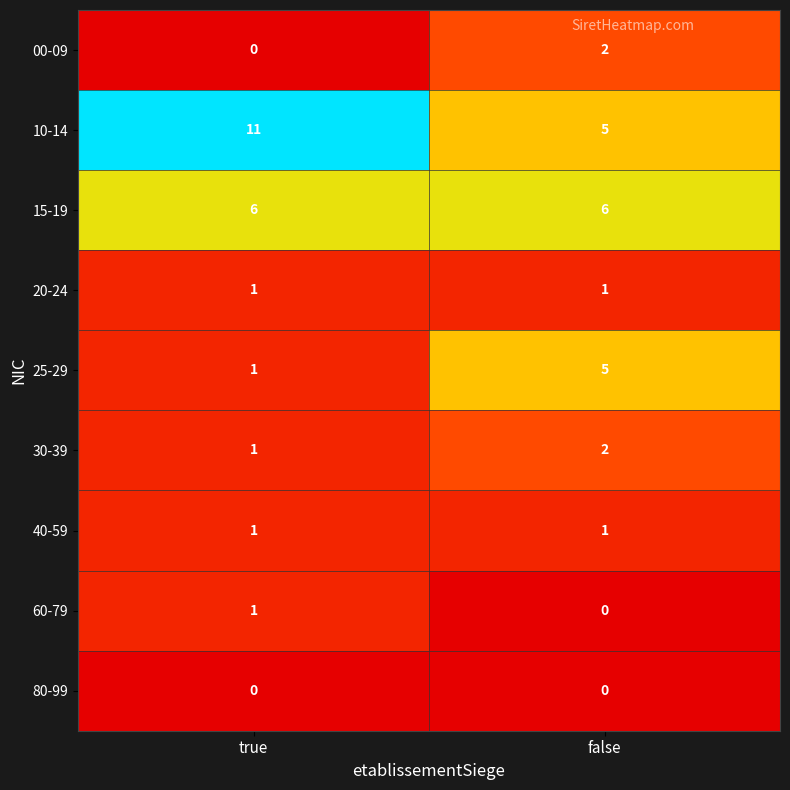

Read the 10-14 value at true.

11